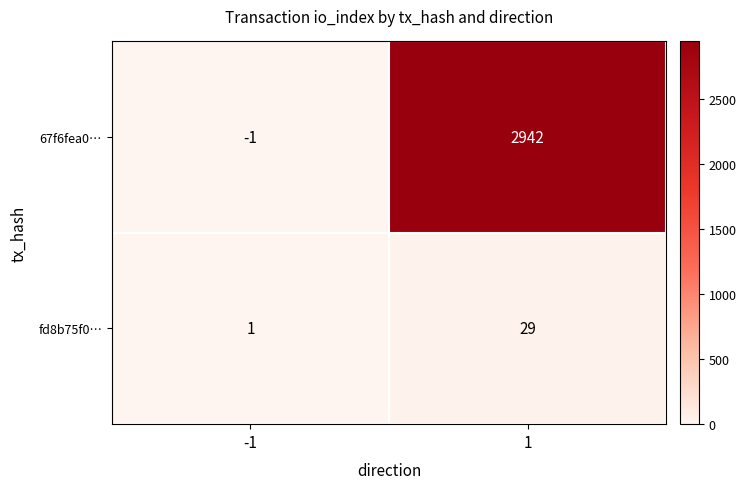

What is the greatest value displayed?

2942